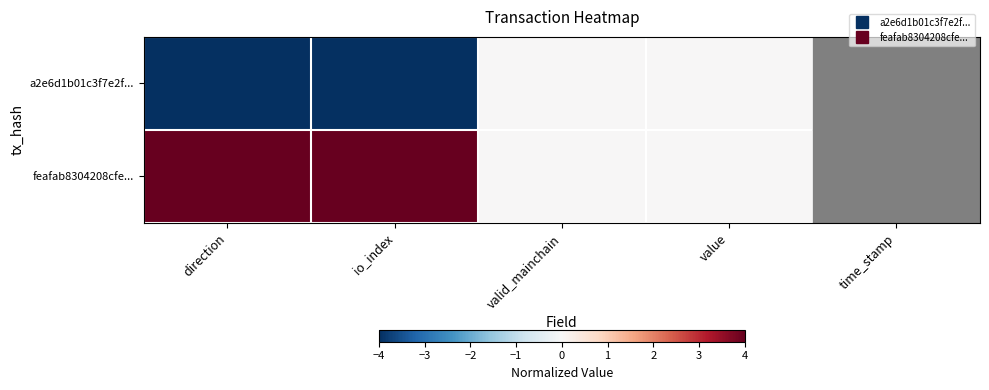

Which has a higher value, value or io_index?

value